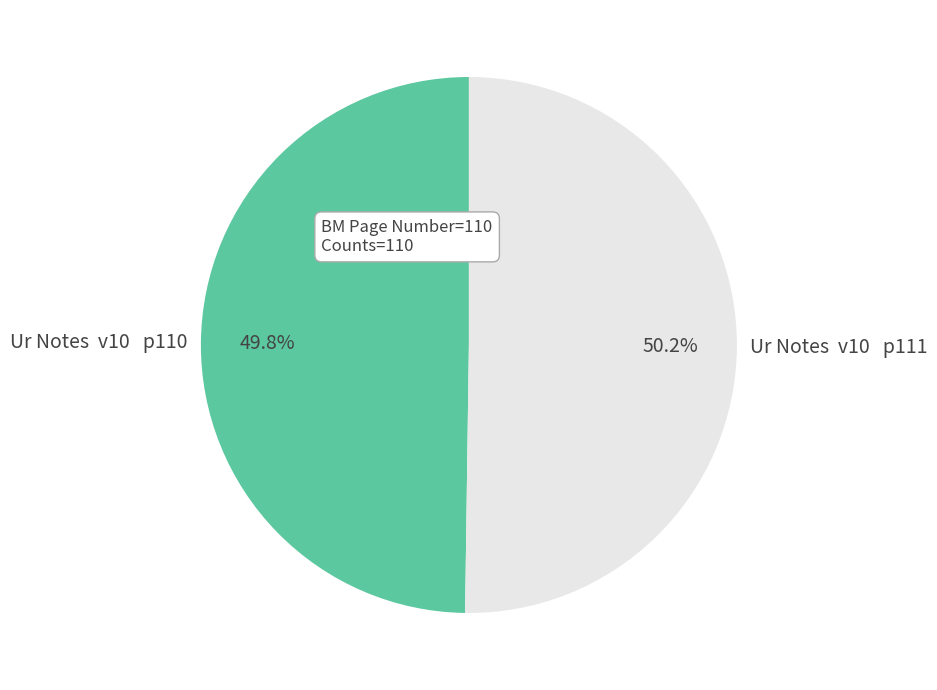

What percentage is NOT represented by Ur Notes v10 p110?

50.2%